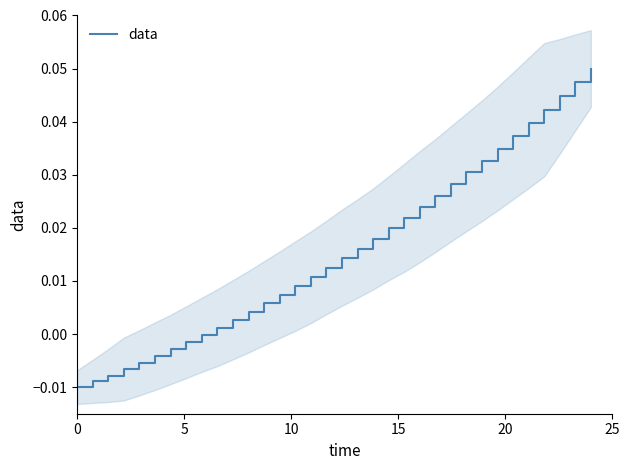

What is the sum of all values?

0.5